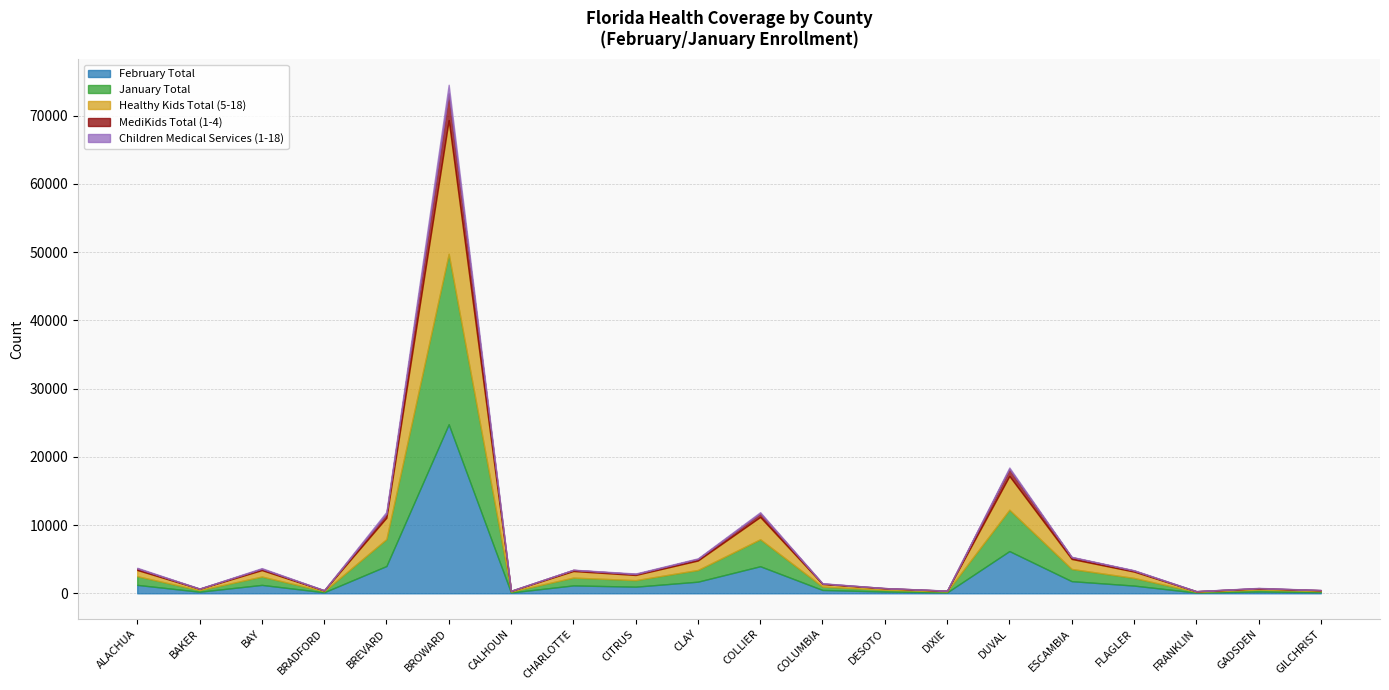

True or false: MediKids Total (1-4) and January Total cross at least once.

False